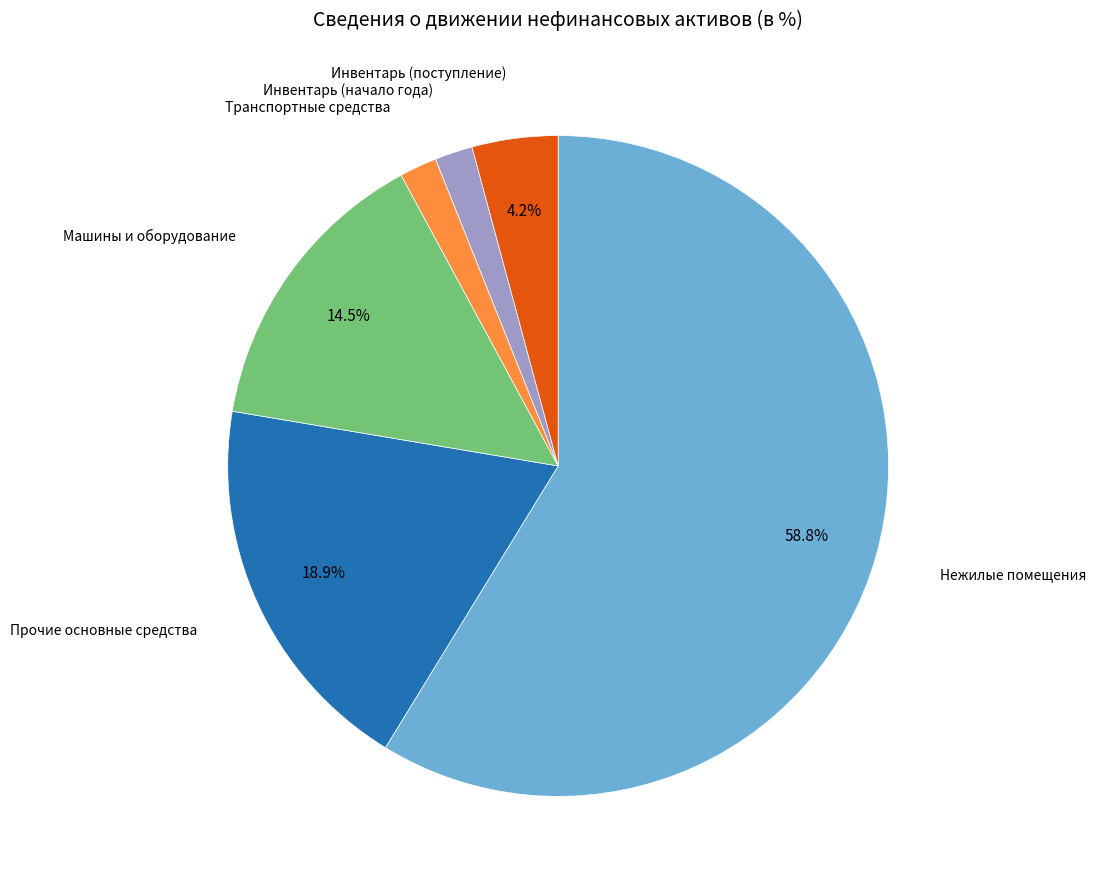

Do Инвентарь (поступление) and Транспортные средства together represent more than half of the pie?

No